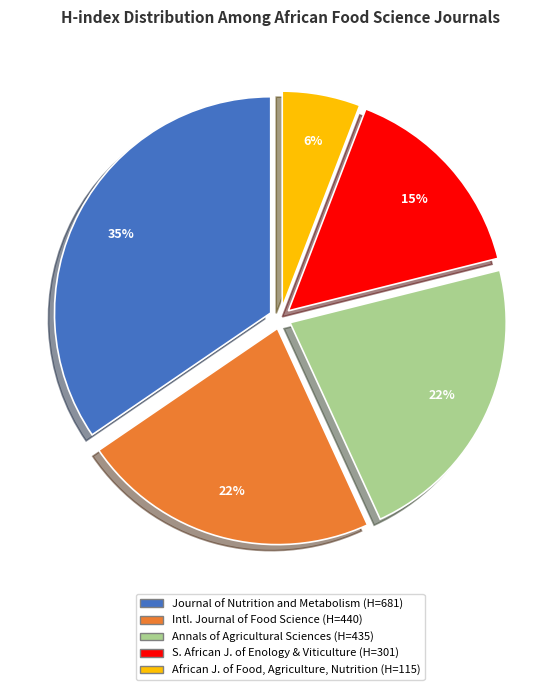

Count the number of slices in the pie.

5